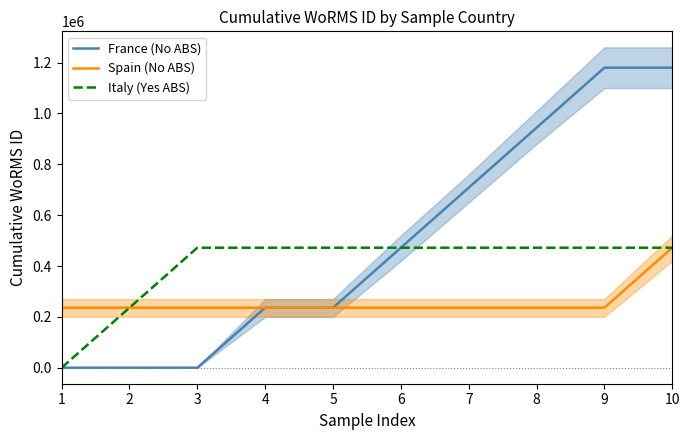

What is the average value of the France (No ABS) series?

495556